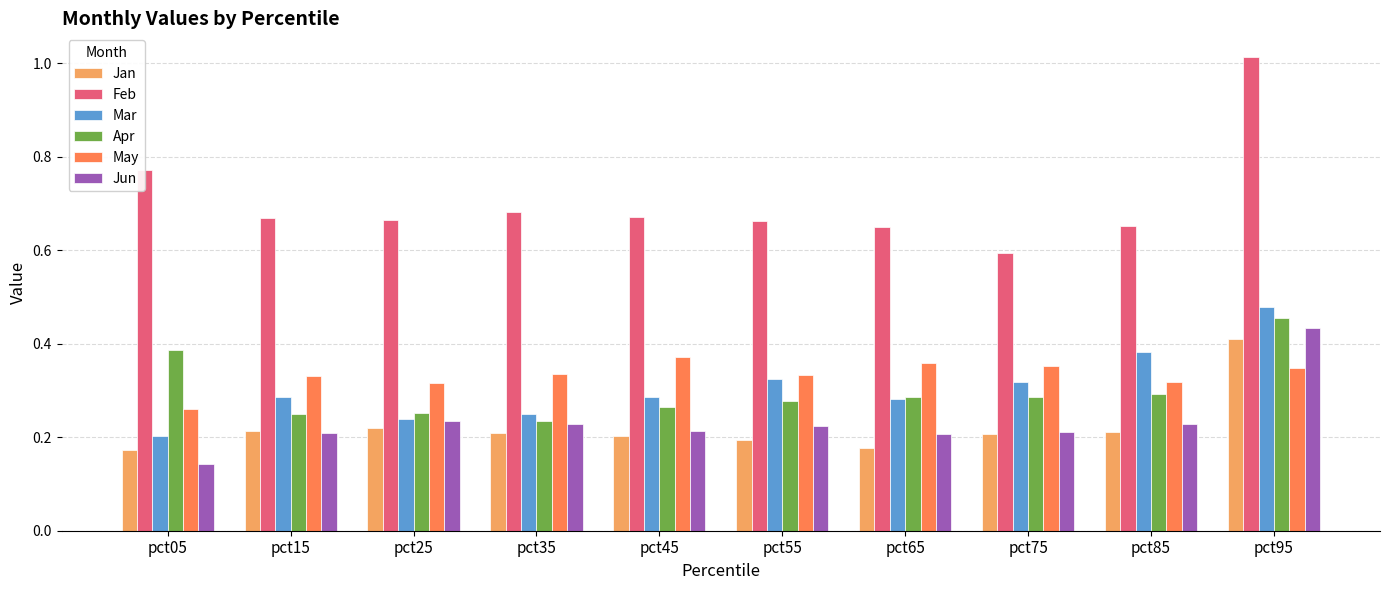

At which category does the chart reach its minimum across all series?

pct05